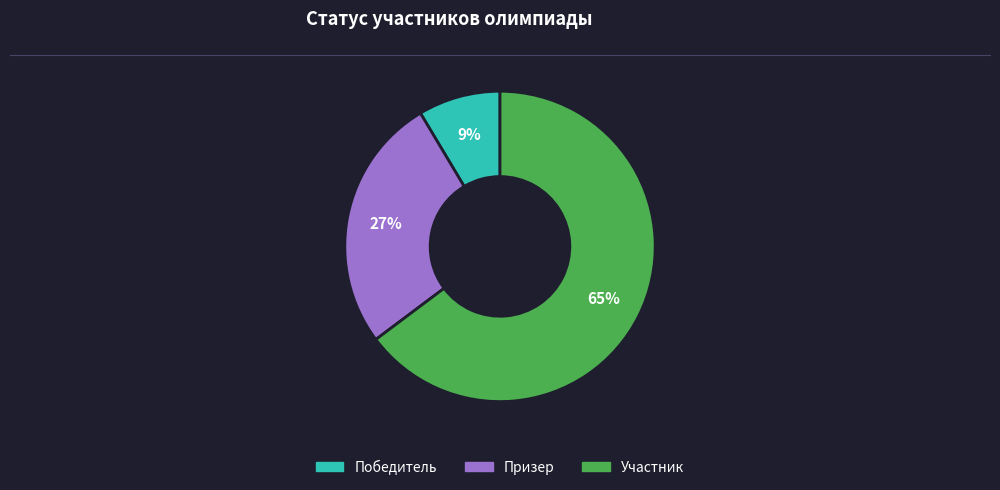

Count the number of slices in the pie.

3